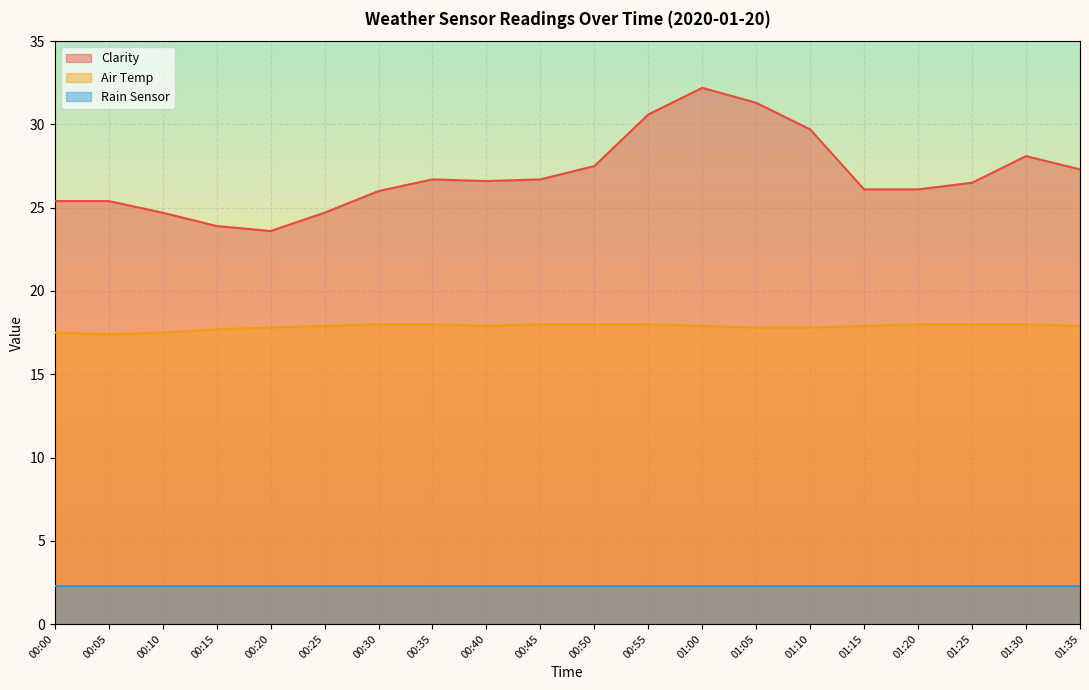

Between 00:05 and 00:55, which series saw the biggest shift?

Clarity